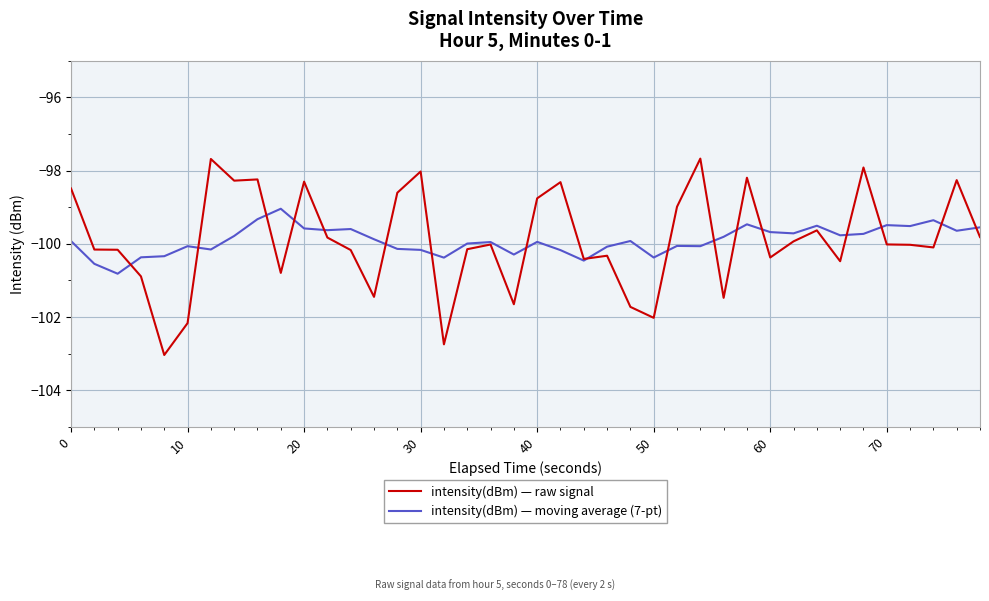

What is the highest value of the intensity(dBm) — moving average (7-pt) series?

-99.0